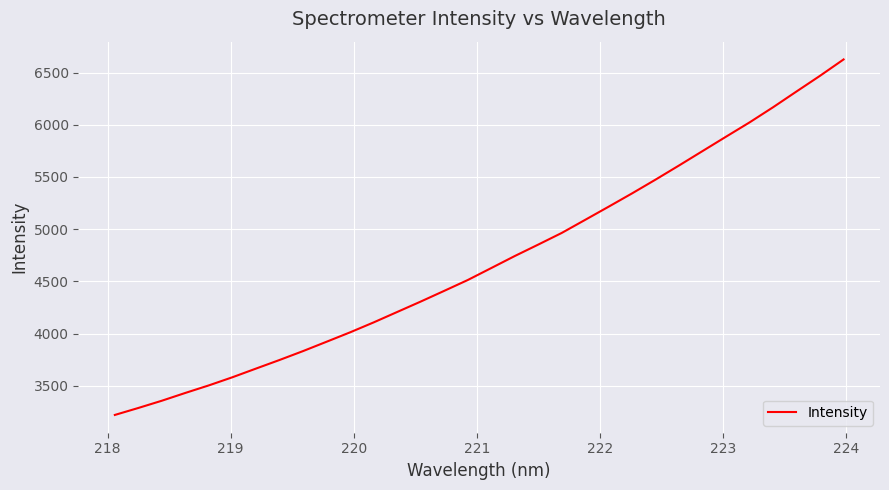

What is the greatest value displayed?

6626.0